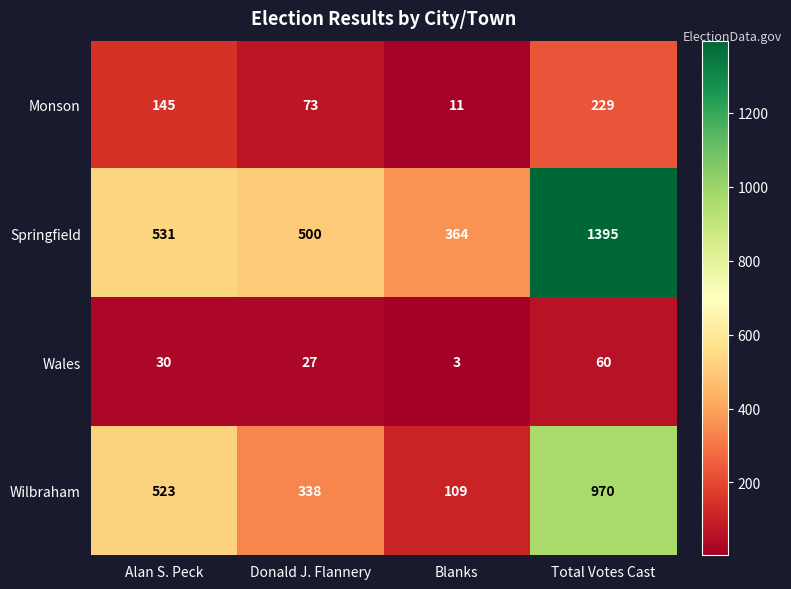

How many Wilbraham values are between 338 and 970?

3